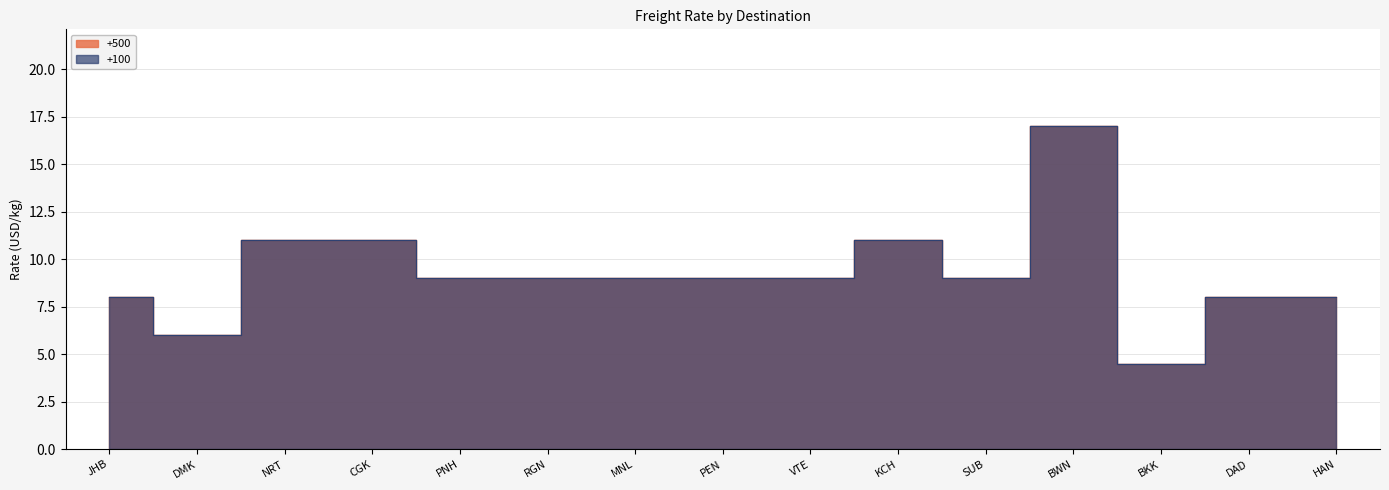

How many values in the +500 series exceed 9?

4